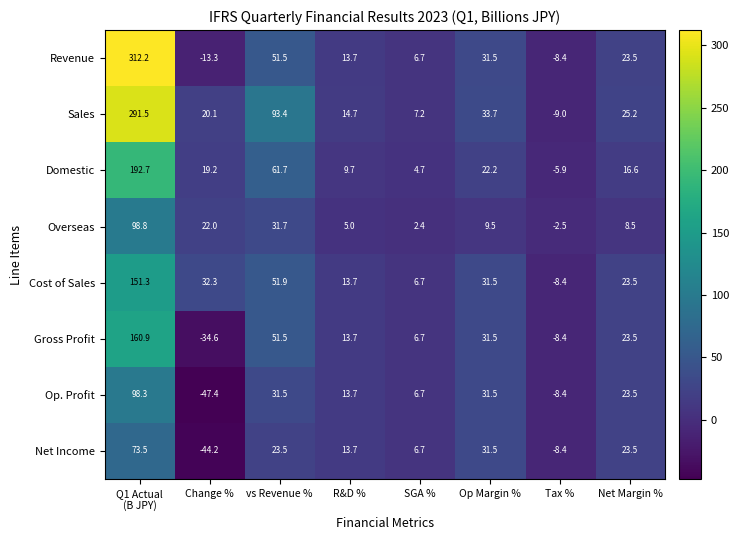

What is the average value of the Cost of Sales series?

37.8